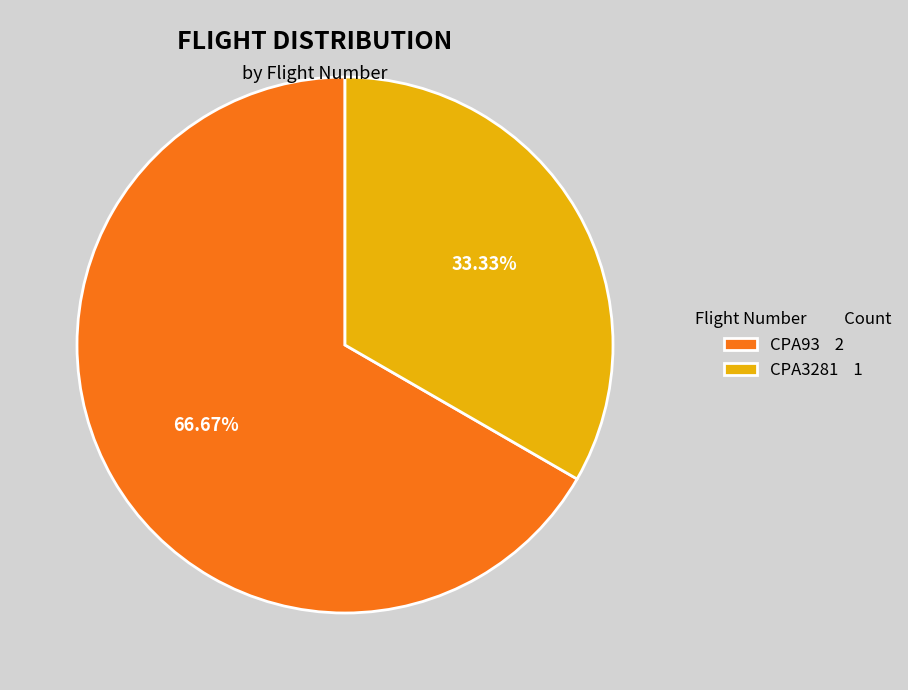

Is there any slice that represents more than half of the pie?

Yes